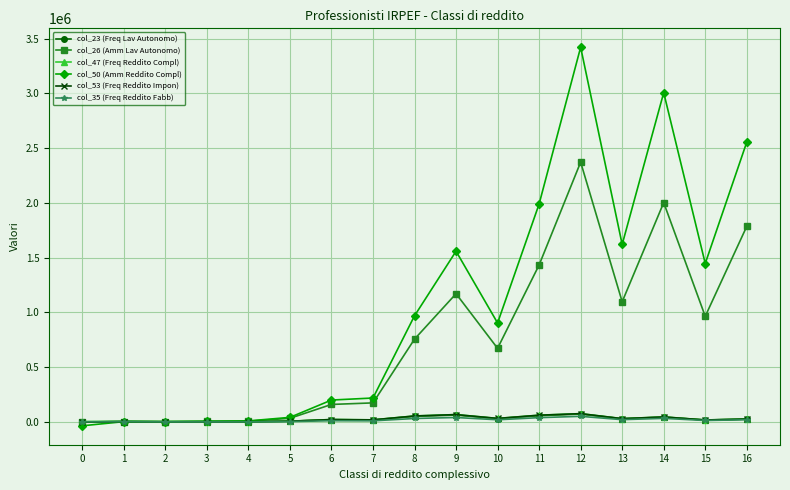

True or false: col_35 (Freq Reddito Fabb) and col_47 (Freq Reddito Compl) cross at least once.

False